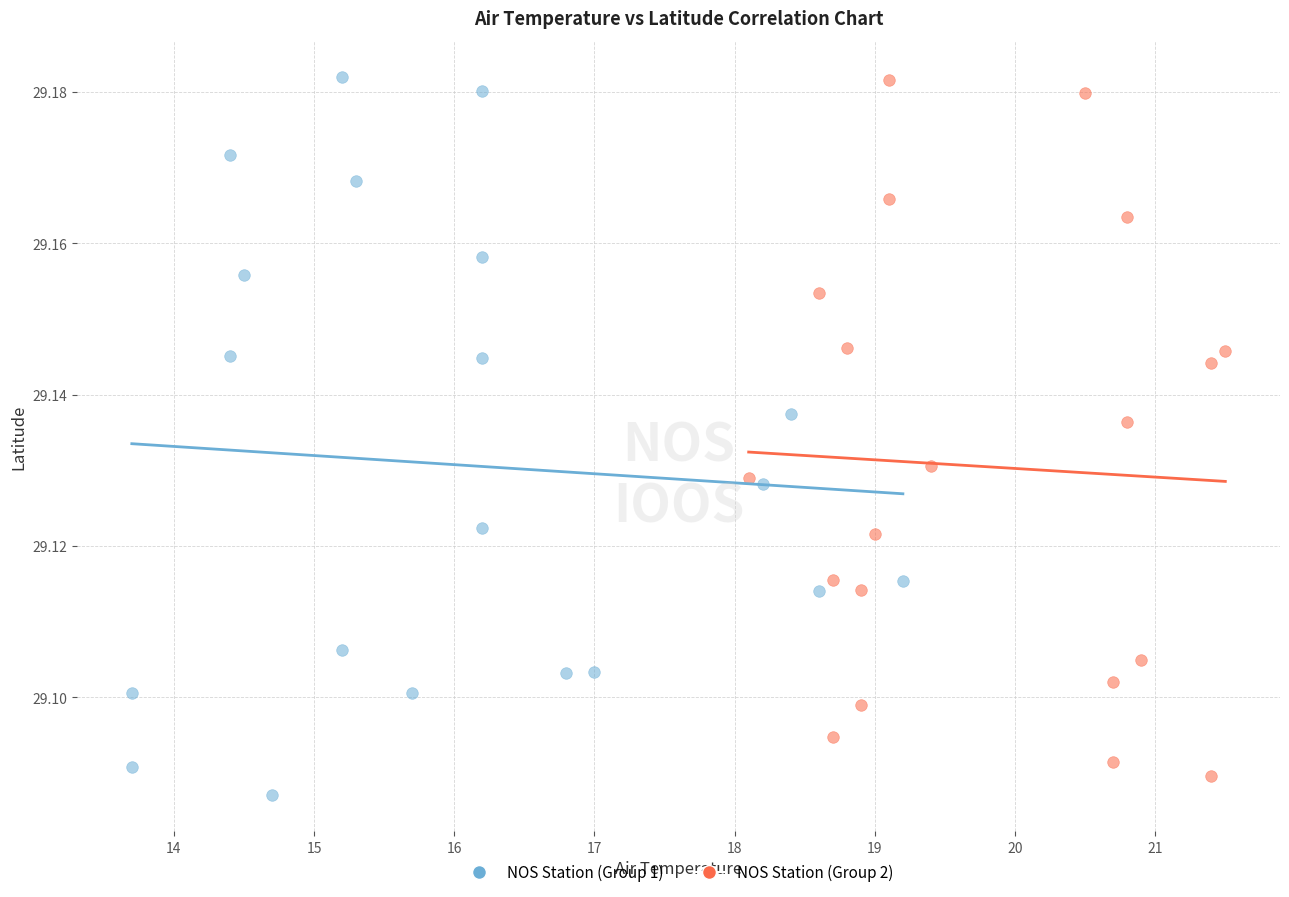

What are all the series names shown in the legend?

NOS Station (Group 1), NOS Station (Group 2)